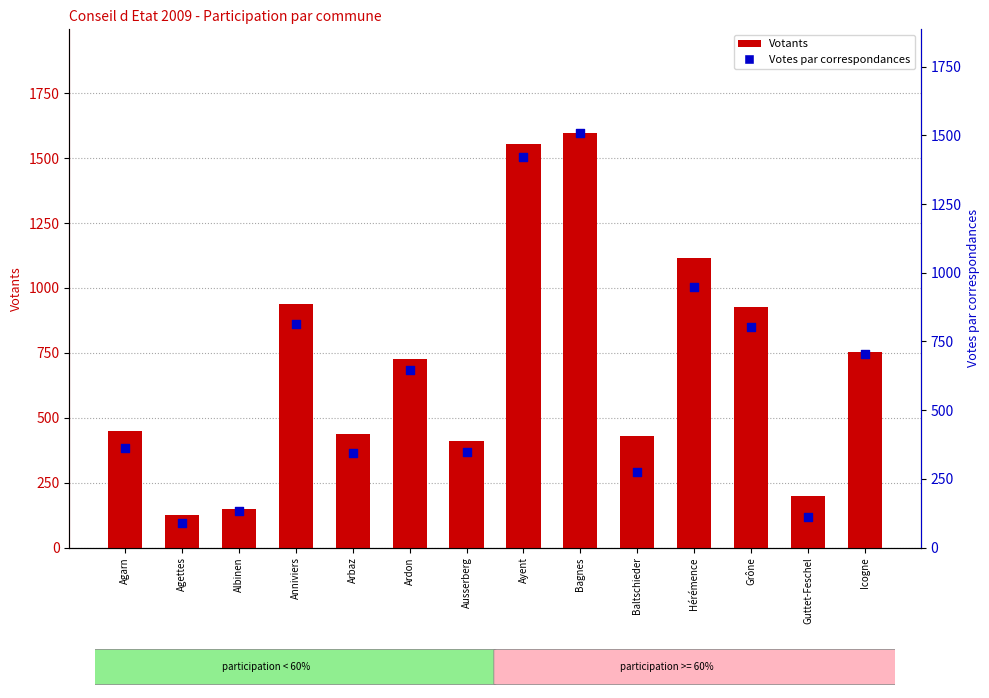

Which series has the largest Y range (max minus min)?

Votants